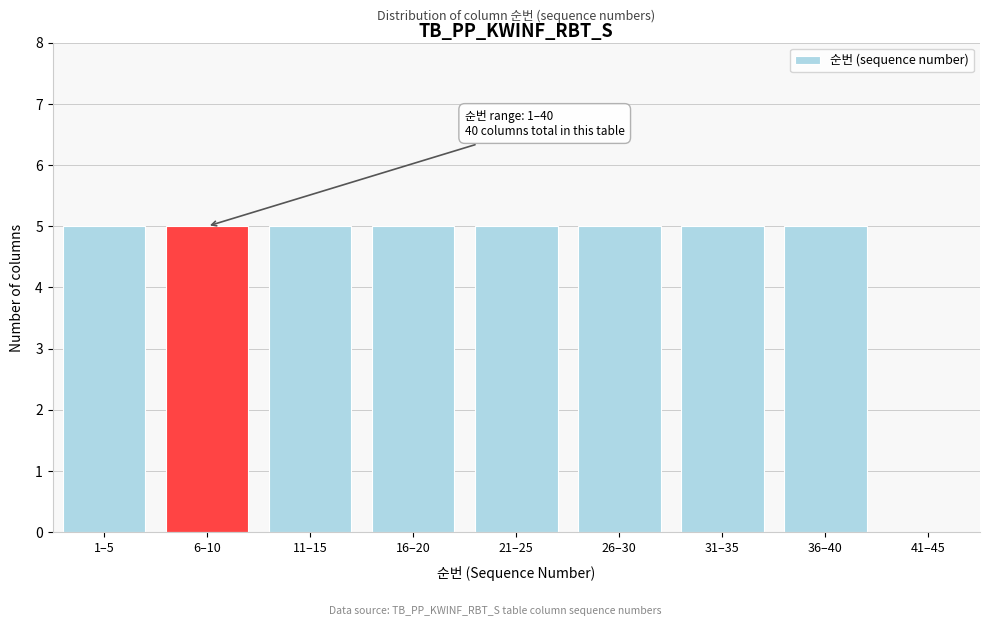

Reading left to right, transcribe all the data shown in this chart.

1–5=5	6–10=5	11–15=5	16–20=5	21–25=5	26–30=5	31–35=5	36–40=5	41–45=0